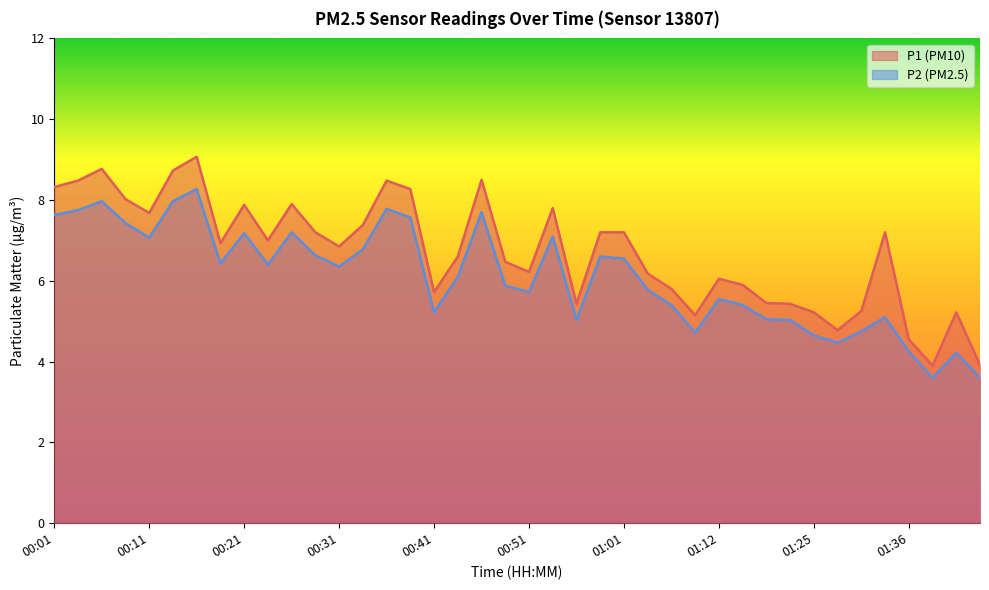

Reading right to left, list all the values displayed in this chart.

P1: 01:43=3.9	01:41=5.2	01:38=3.9	01:36=4.5	01:33=7.2	01:31=5.2	01:28=4.8	01:25=5.2	01:23=5.4	01:17=5.5	01:15=5.9	01:12=6.0	01:10=5.2	01:07=5.8	01:04=6.2	01:01=7.2	00:59=7.2	00:56=5.4	00:54=7.8	00:51=6.2	00:49=6.5	00:46=8.5	00:43=6.6	00:41=5.7	00:38=8.3	00:36=8.5	00:33=7.4	00:31=6.8	00:28=7.2	00:26=7.9	00:23=7.0	00:21=7.9	00:18=6.9	00:16=9.1	00:13=8.7	00:11=7.7	00:08=8.0	00:06=8.8	00:03=8.5	00:01=8.3
P2: 01:43=3.6	01:41=4.2	01:38=3.6	01:36=4.2	01:33=5.1	01:31=4.8	01:28=4.5	01:25=4.7	01:23=5.0	01:17=5.0	01:15=5.4	01:12=5.5	01:10=4.7	01:07=5.4	01:04=5.8	01:01=6.5	00:59=6.6	00:56=5.0	00:54=7.1	00:51=5.7	00:49=5.9	00:46=7.7	00:43=6.1	00:41=5.2	00:38=7.6	00:36=7.8	00:33=6.8	00:31=6.3	00:28=6.6	00:26=7.2	00:23=6.4	00:21=7.2	00:18=6.4	00:16=8.3	00:13=8.0	00:11=7.1	00:08=7.4	00:06=8.0	00:03=7.8	00:01=7.6